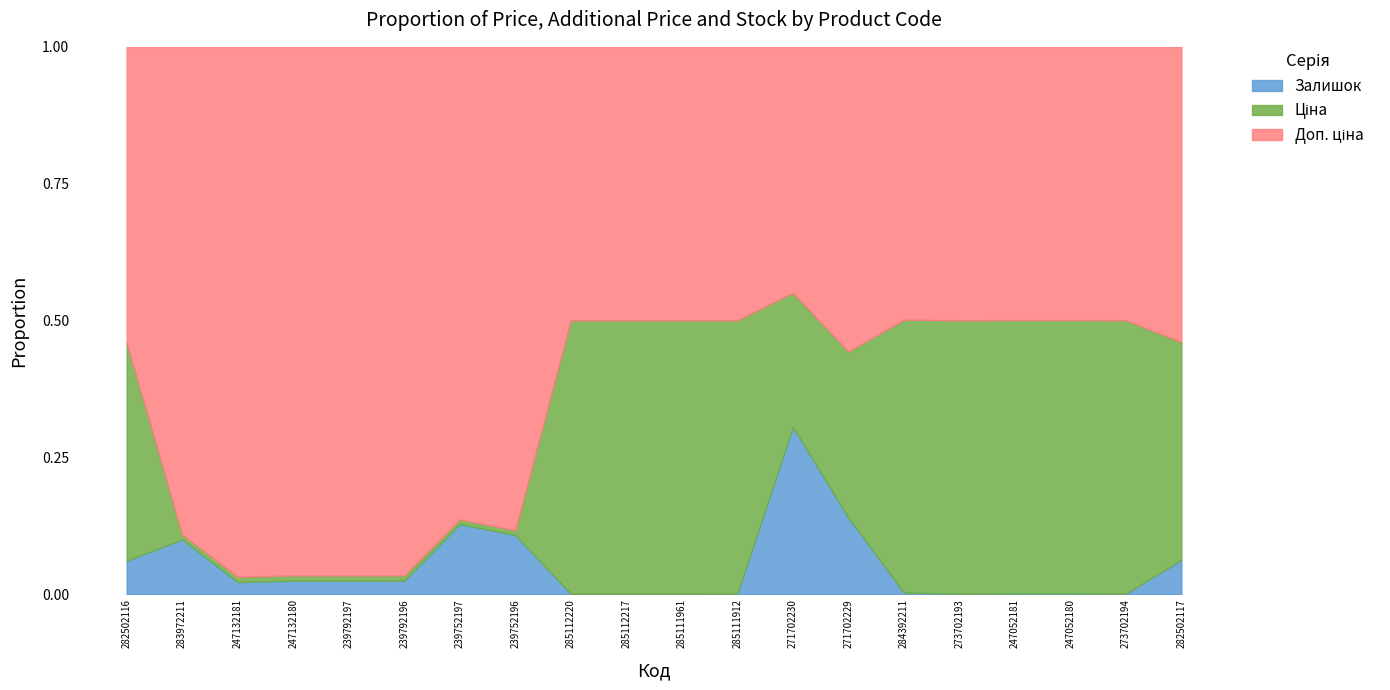

At how many categories does at least one series exceed 6956?

13